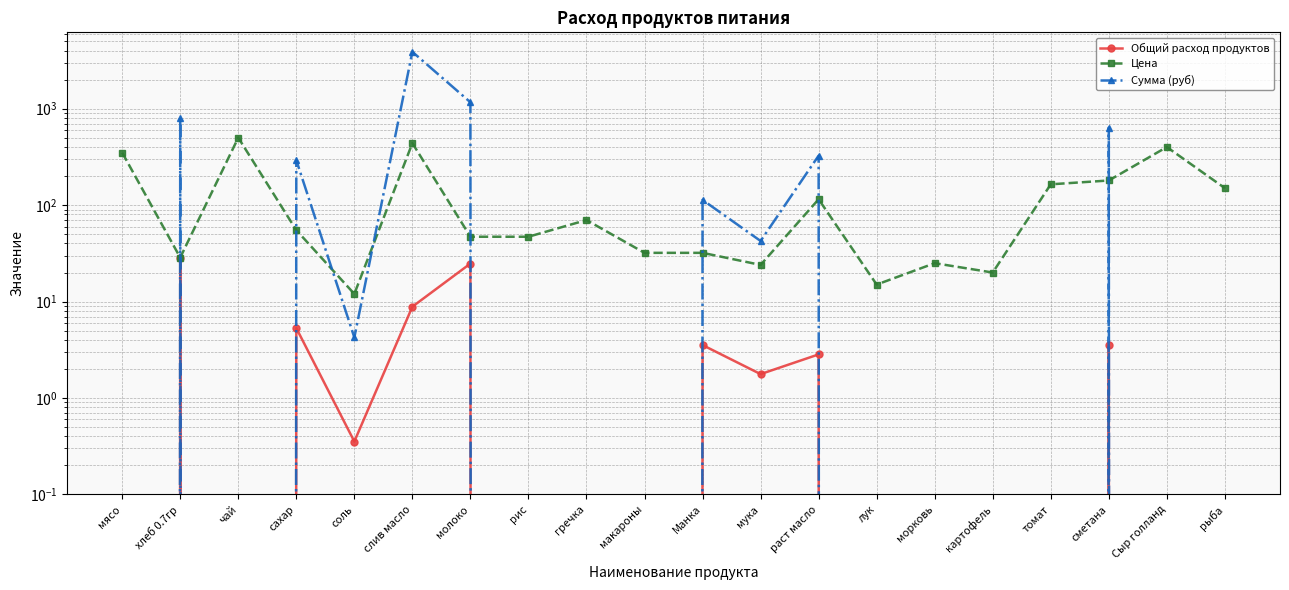

List the series in order of their peak value, lowest first.

Общий расход продуктов, Цена, Сумма (руб)